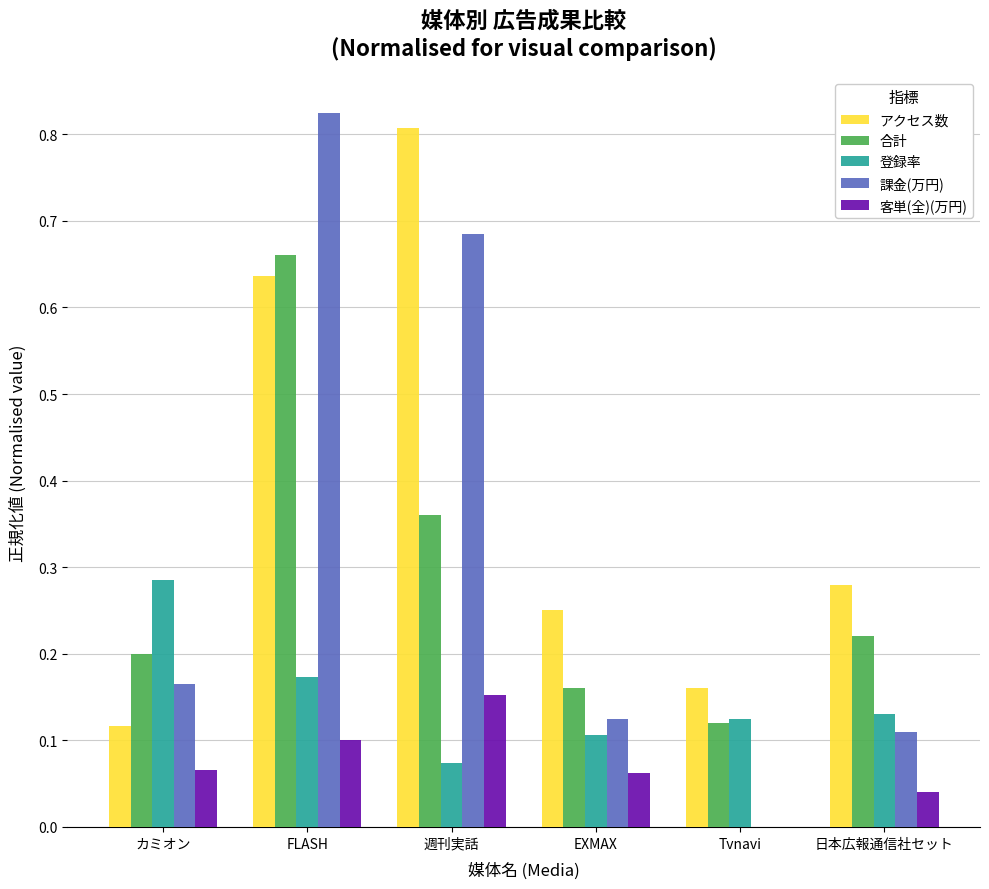

The value of 課金(万円) at Tvnavi is 0.5. True or false?

False